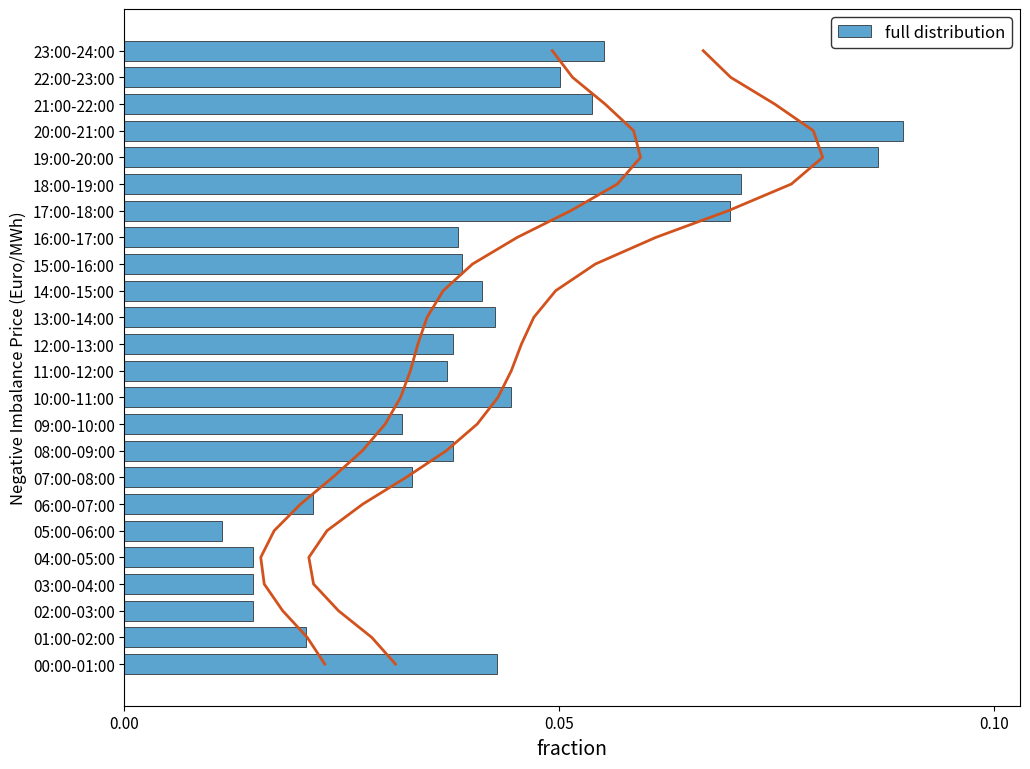

What is the difference between the second highest and minimum values?

0.1